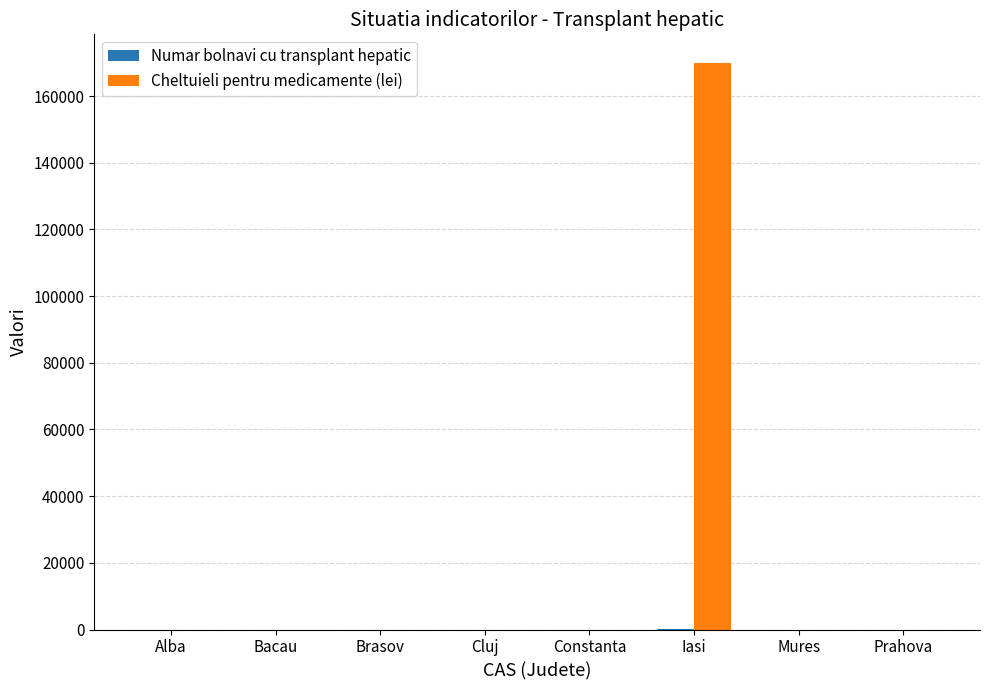

What is the sum of all Cheltuieli pentru medicamente (lei) values?

170026.4